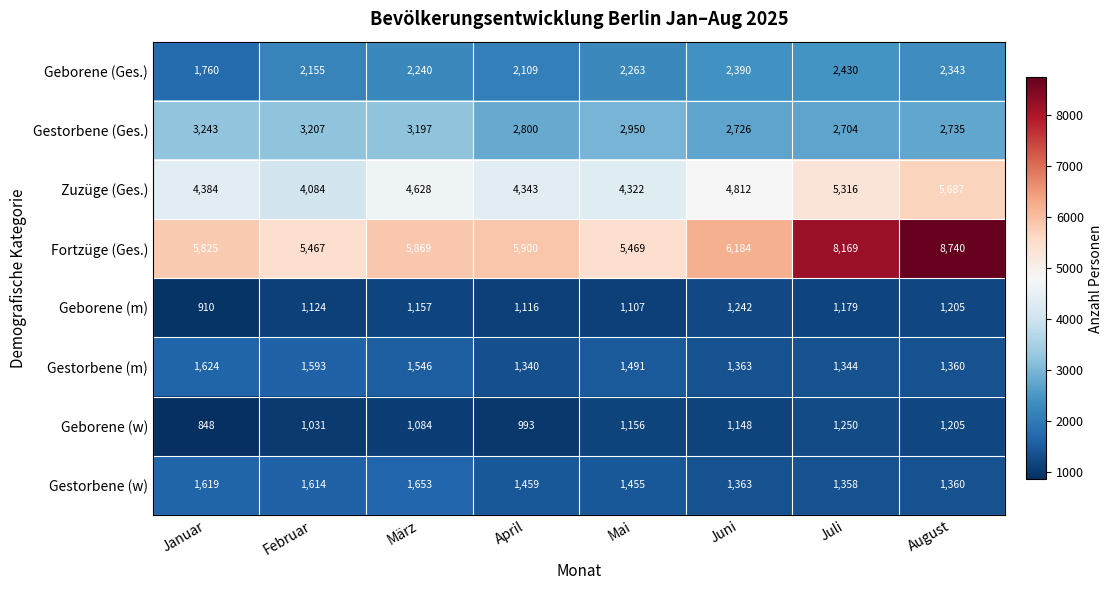

What is the spread (max minus min) of values at Juli?

6990